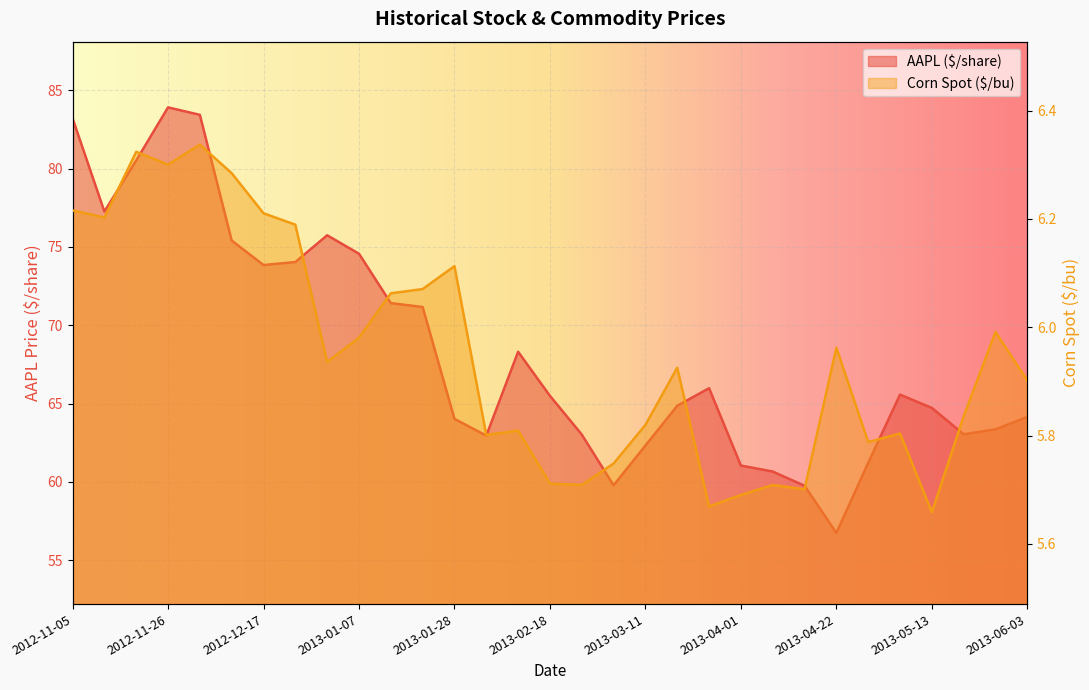

Which series has the widest spread of values?

AAPL ($/share)